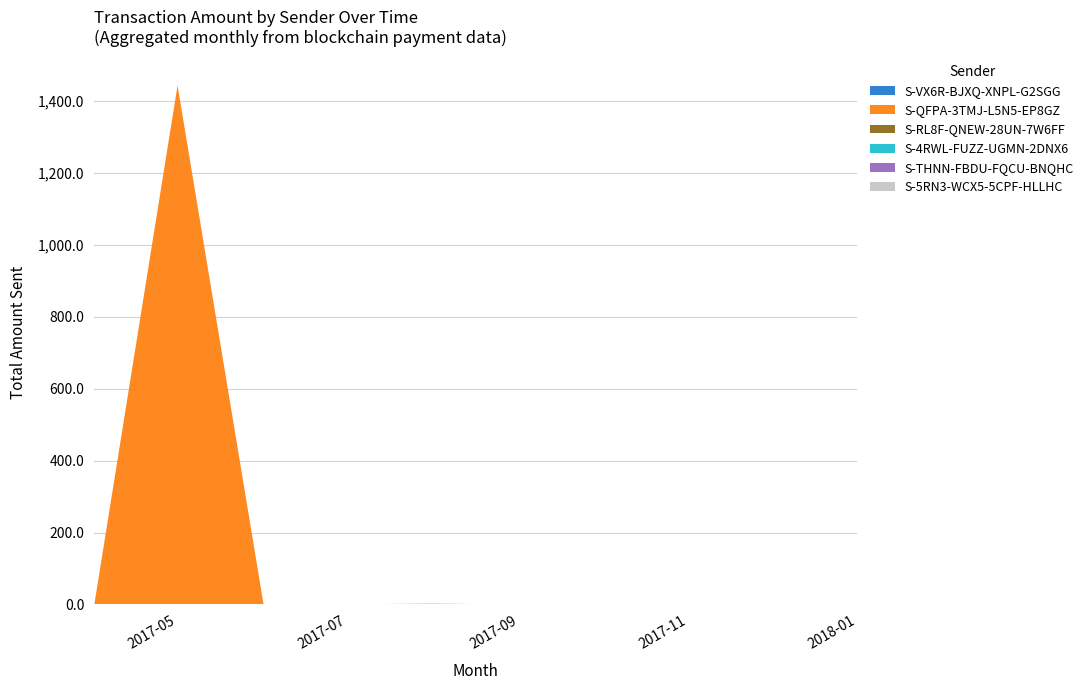

Reading left to right, what are all the values shown in this chart?

S-VX6R-BJXQ-XNPL-G2SGG: 2017-04=0.0	2017-05=0.6	2017-06=0.2	2017-07=0.4	2017-08=0.1	2017-09=0.0	2017-10=0.0	2017-11=0.0	2017-12=0.0	2018-01=0.0
S-QFPA-3TMJ-L5N5-EP8GZ: 2017-04=0.0	2017-05=1442.8	2017-06=0.0	2017-07=0.0	2017-08=0.0	2017-09=0.0	2017-10=0.0	2017-11=0.0	2017-12=0.0	2018-01=0.0
S-RL8F-QNEW-28UN-7W6FF: 2017-04=0.0	2017-05=0.1	2017-06=0.0	2017-07=0.0	2017-08=0.0	2017-09=0.0	2017-10=0.0	2017-11=0.0	2017-12=0.0	2018-01=0.0
S-4RWL-FUZZ-UGMN-2DNX6: 2017-04=0.0	2017-05=0.0	2017-06=0.0	2017-07=0.0	2017-08=2.0	2017-09=0.0	2017-10=0.0	2017-11=0.0	2017-12=0.0	2018-01=0.0
S-THNN-FBDU-FQCU-BNQHC: 2017-04=0.0	2017-05=0.0	2017-06=0.0	2017-07=0.0	2017-08=0.0	2017-09=0.0	2017-10=0.0	2017-11=0.0	2017-12=0.0	2018-01=0.0
S-5RN3-WCX5-5CPF-HLLHC: 2017-04=0.0	2017-05=0.0	2017-06=0.0	2017-07=0.0	2017-08=0.0	2017-09=0.0	2017-10=0.0	2017-11=0.0	2017-12=0.0	2018-01=0.0